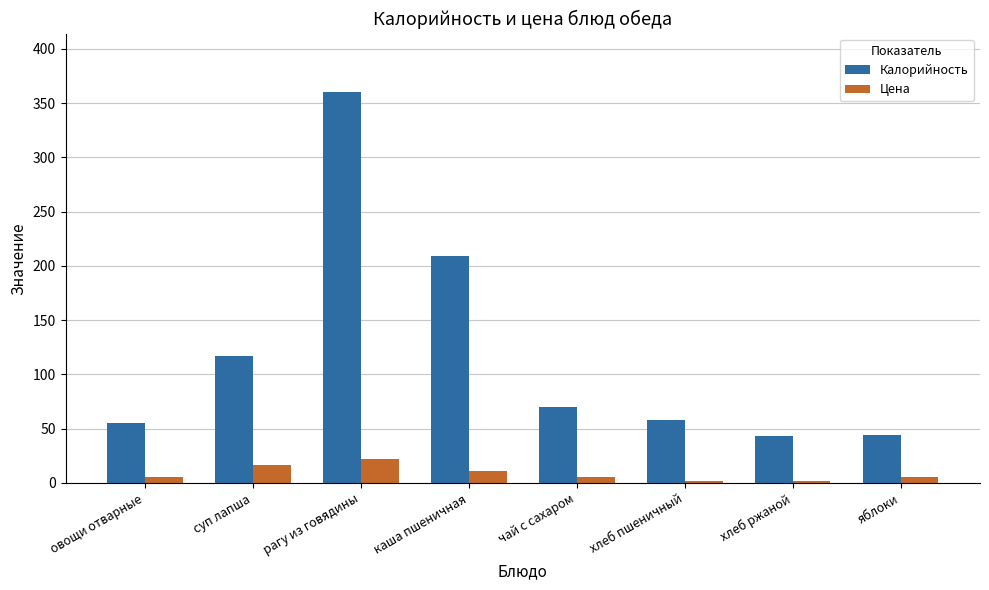

What is the difference between the Калорийность values at чай с сахаром and яблоки?

26.0